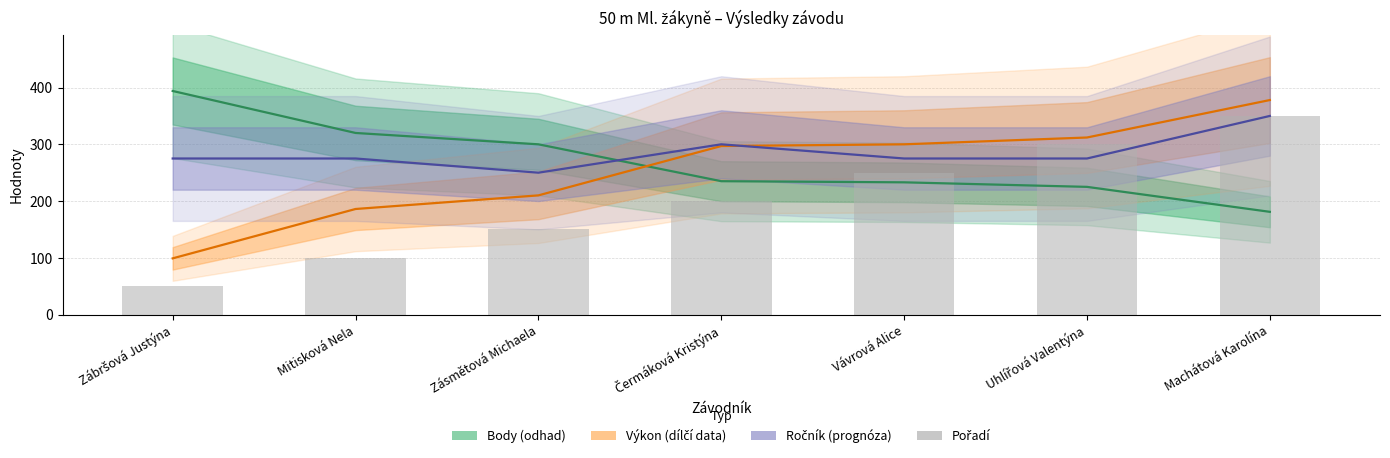

List the labels in order of value, smallest first.

Zábršová Justýna, Mitisková Nela, Zásmětová Michaela, Čermáková Kristýna, Vávrová Alice, Uhlířová Valentýna, Machátová Karolína